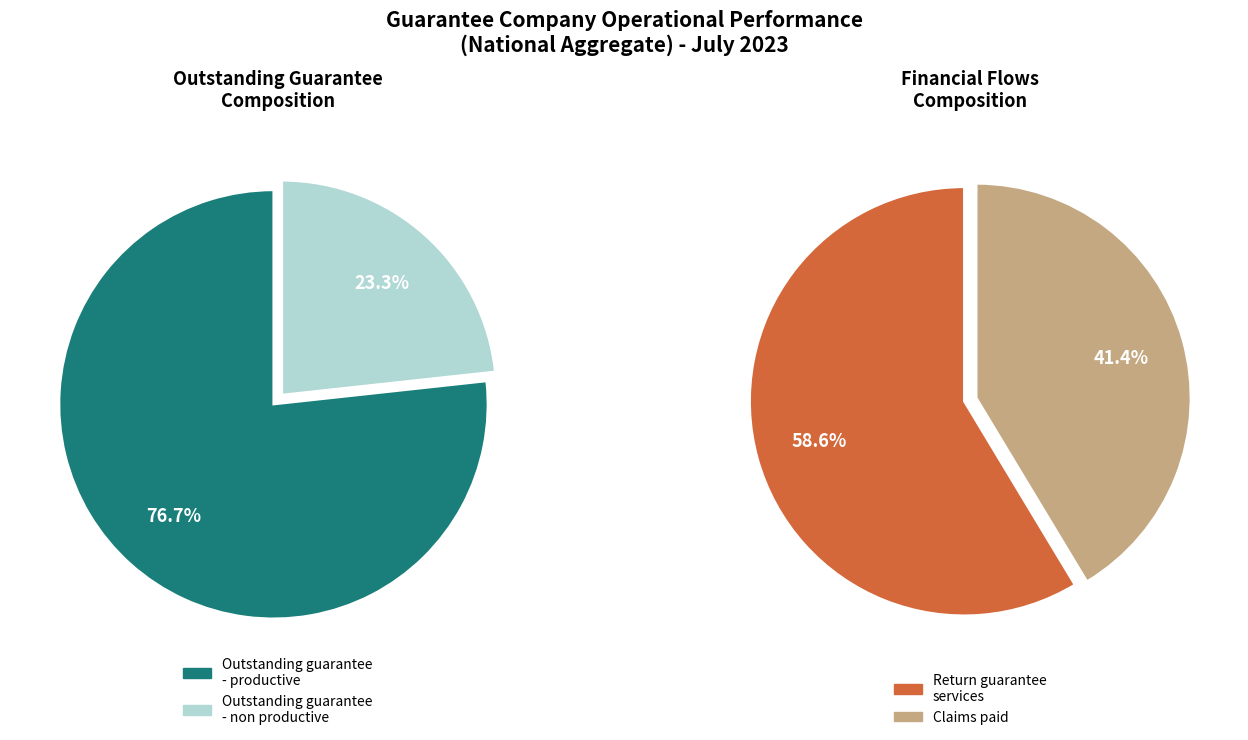

Count the number of slices in the pie.

4